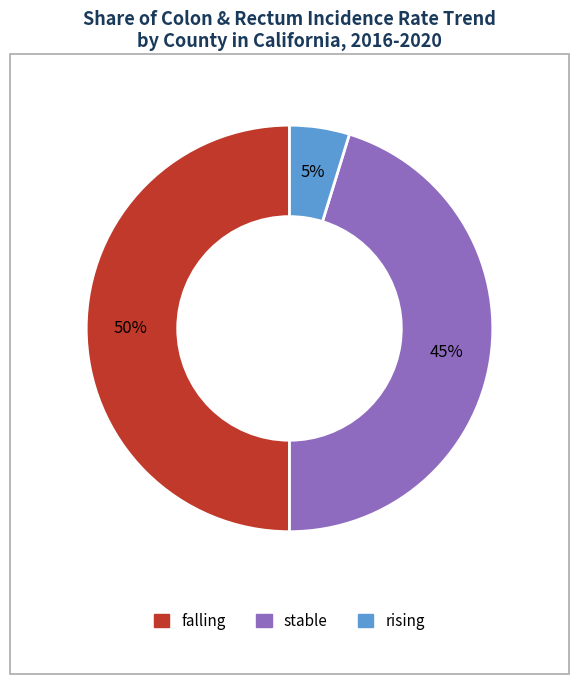

Is stable the majority of the pie?

No